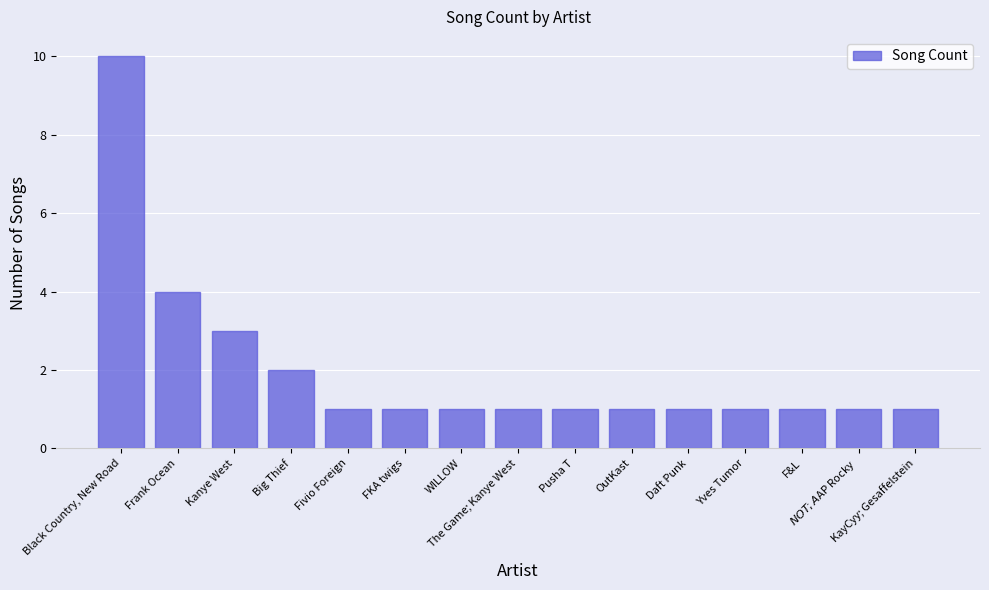

What is the label of the 5th bar from the left?

Fivio Foreign